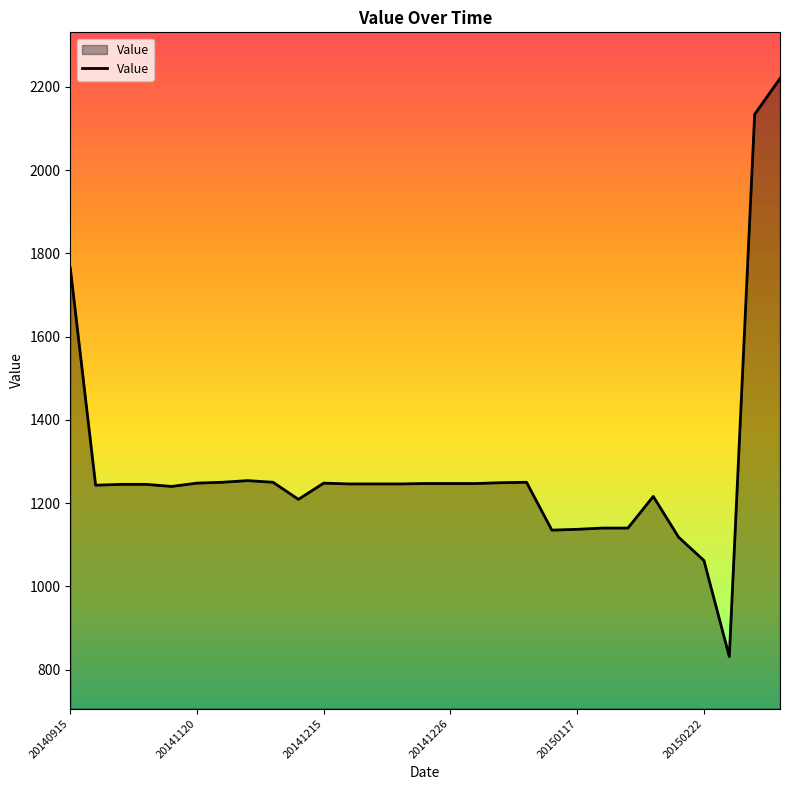

True or false: the data has more than 1 interior local peaks.

True